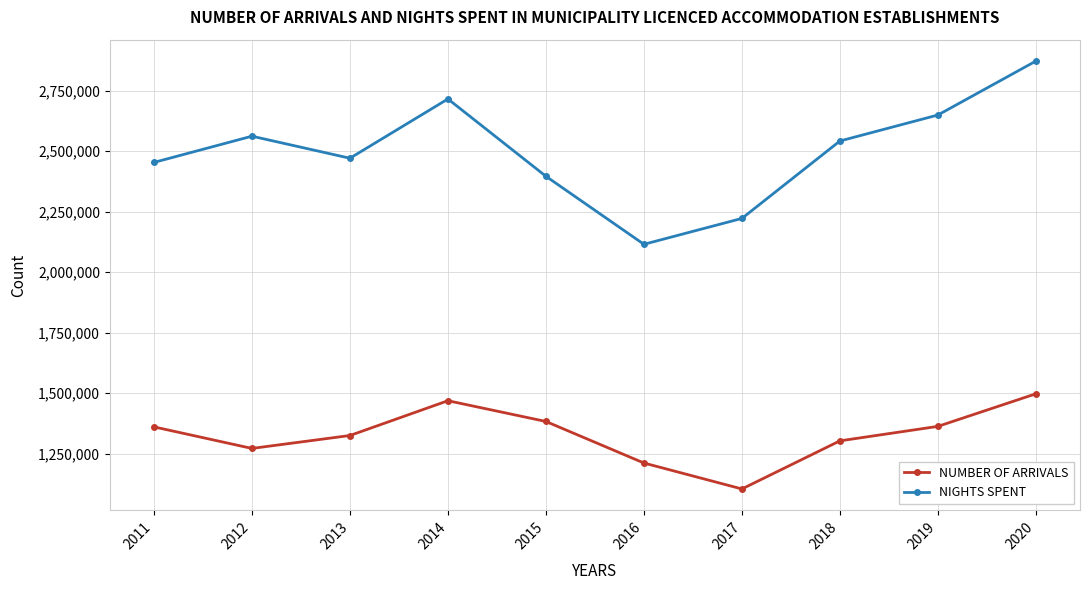

Is the value of NUMBER OF ARRIVALS at 2013 greater than the value of NIGHTS SPENT at 2016?

No